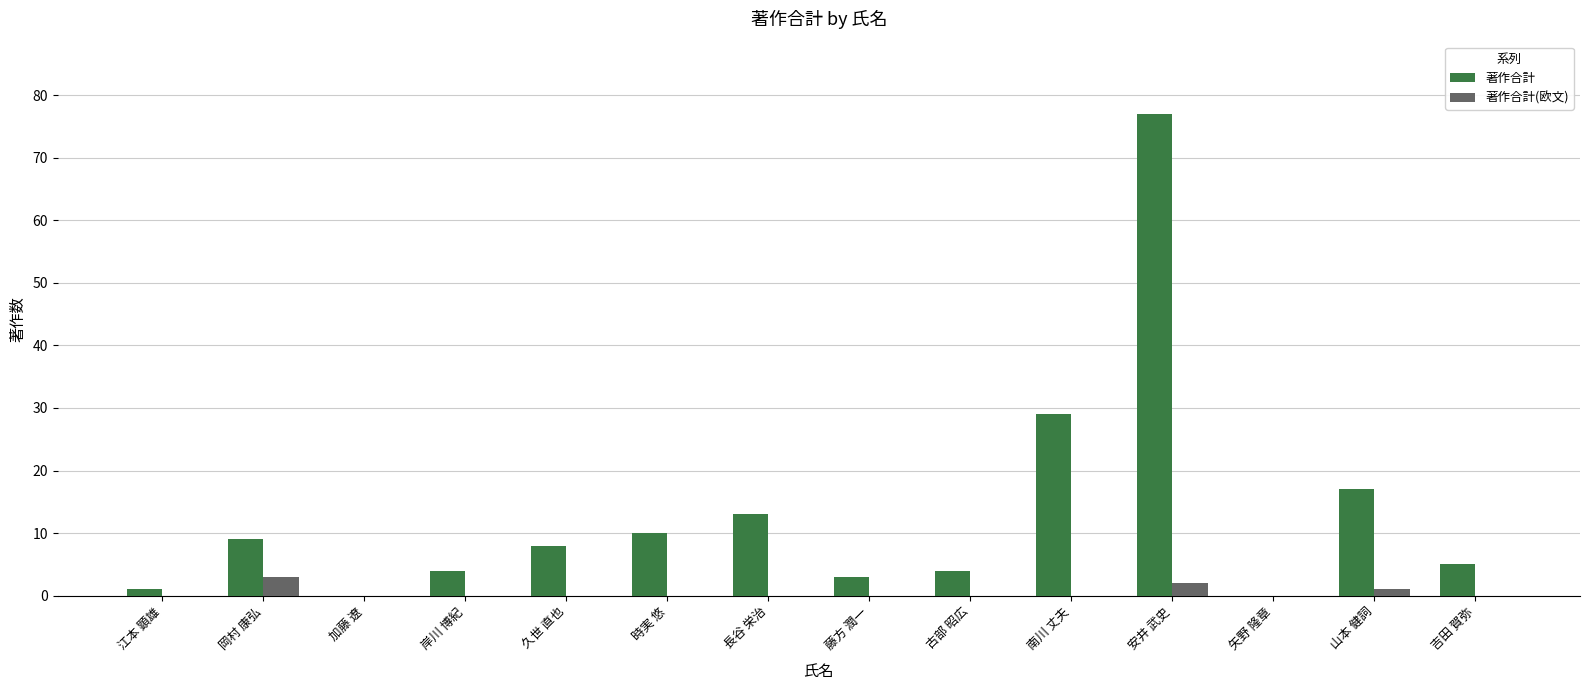

How many distinct data groups are displayed?

2